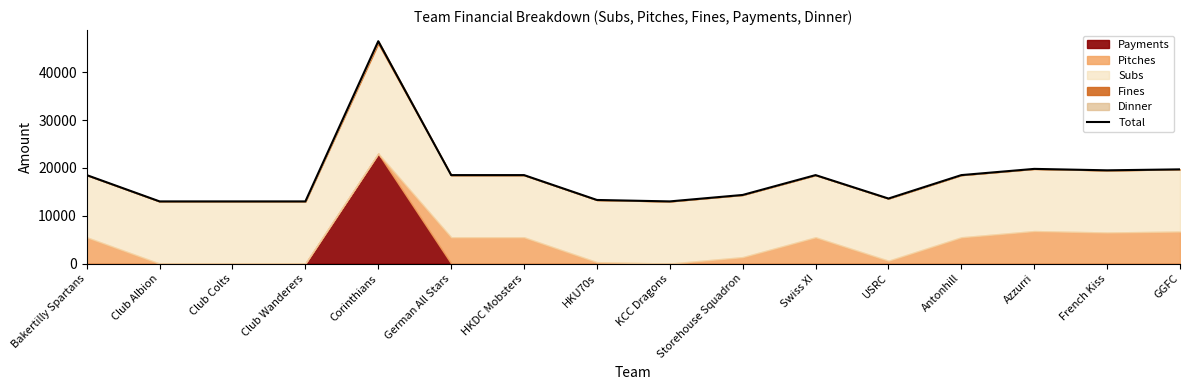

What is the value of the 1st point from the left?

18500